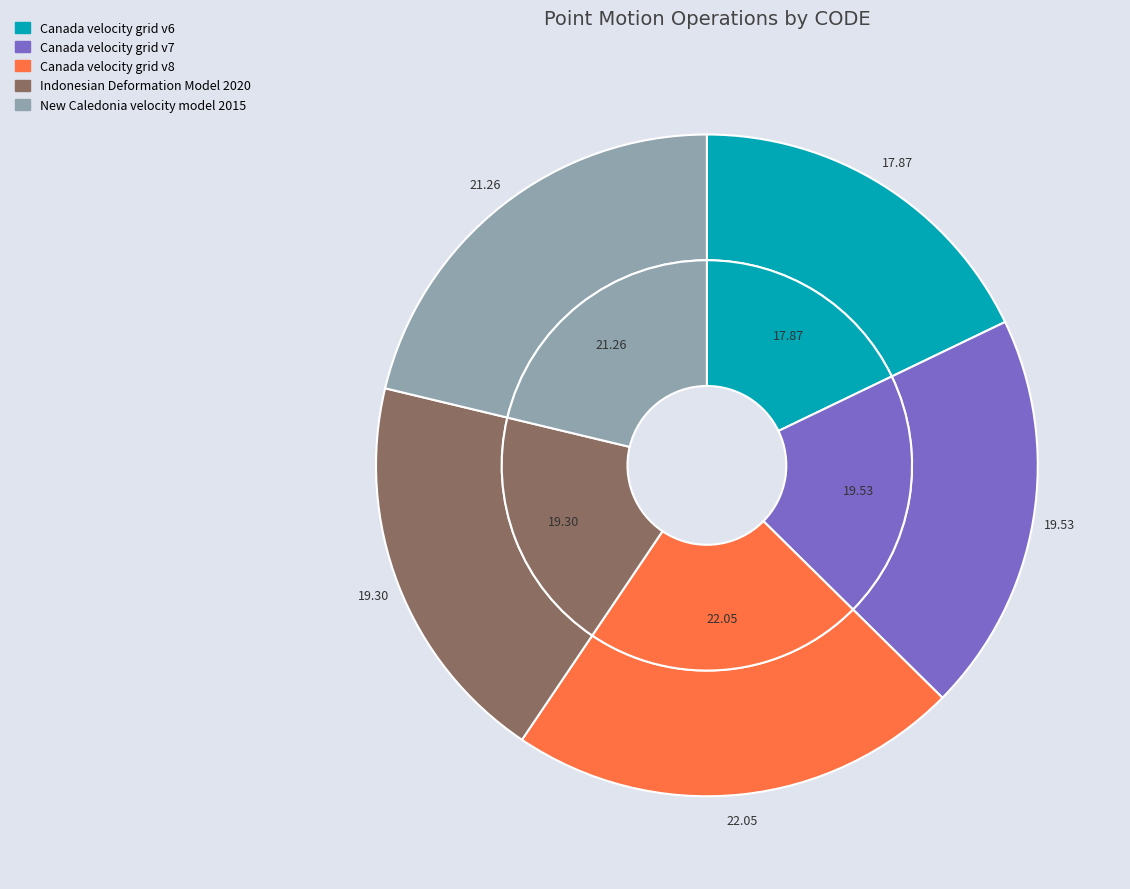

What percentage do New Caledonia velocity model 2015 and Canada velocity grid v6 together represent?

39.1%